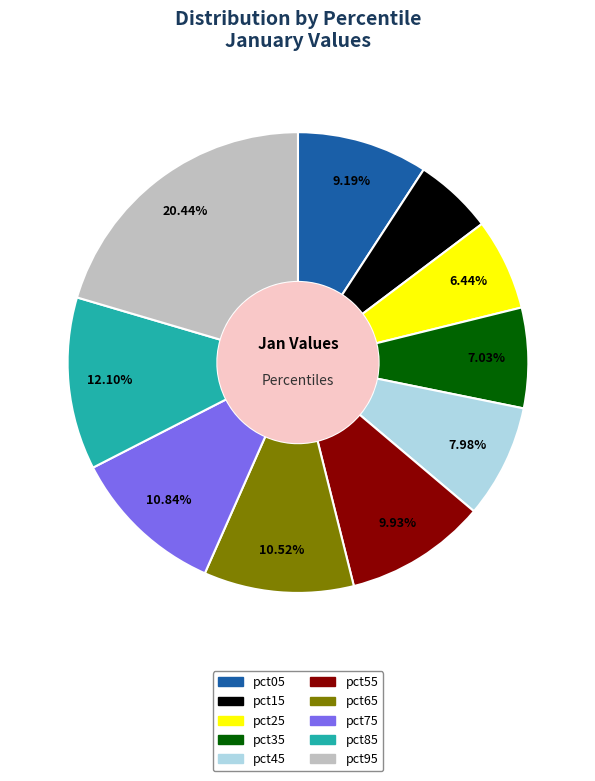

Combined, what portion of the pie is pct55 and pct75?

20.8%